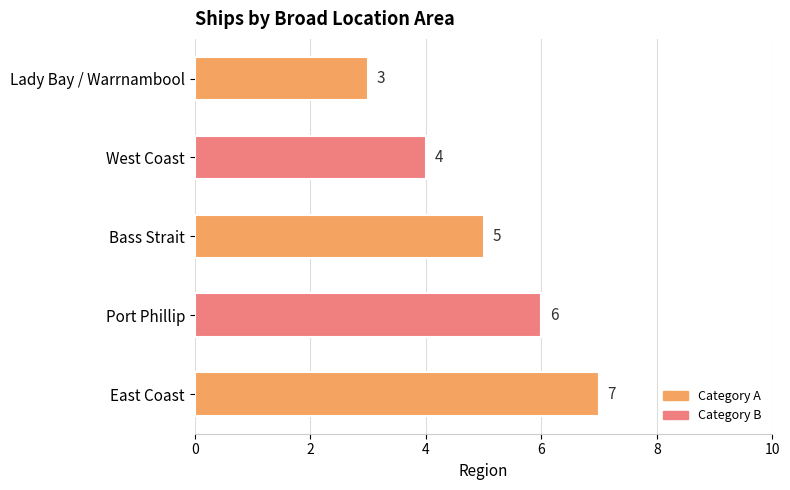

Rank the categories by value from highest to lowest.

East Coast, Port Phillip, Bass Strait, West Coast, Lady Bay / Warrnambool